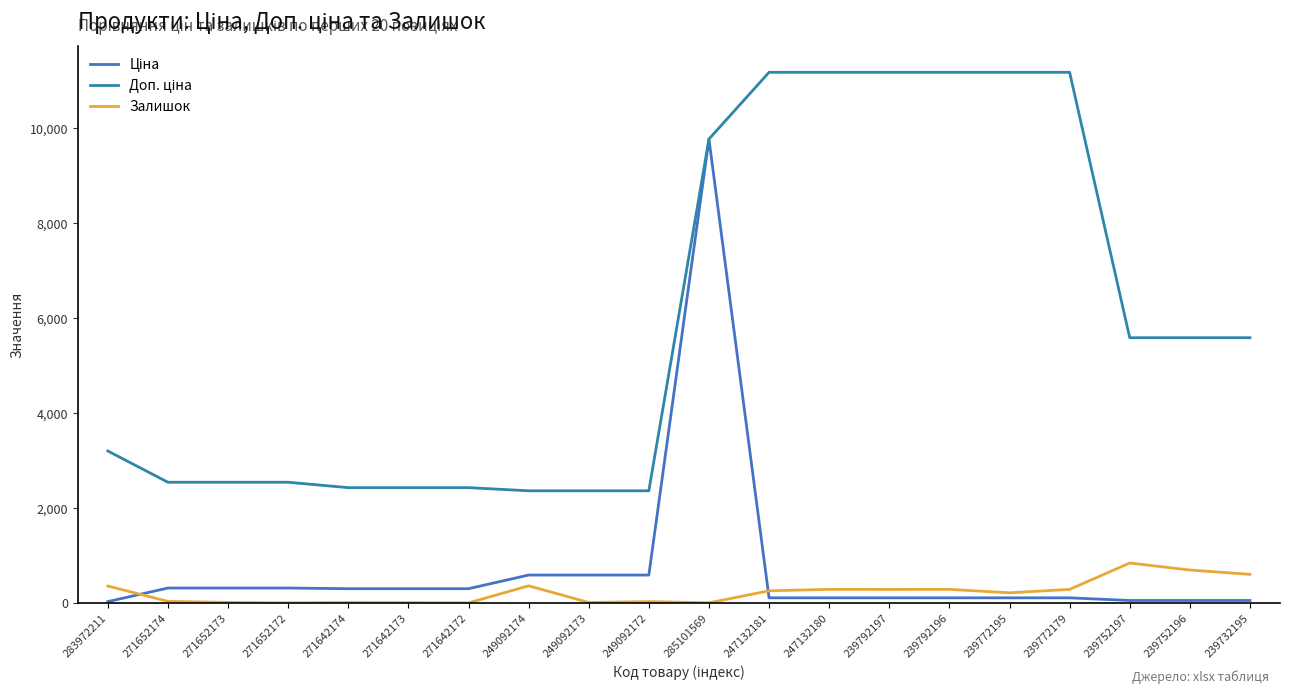

Which category has the lowest value in the Ціна series?

283972211